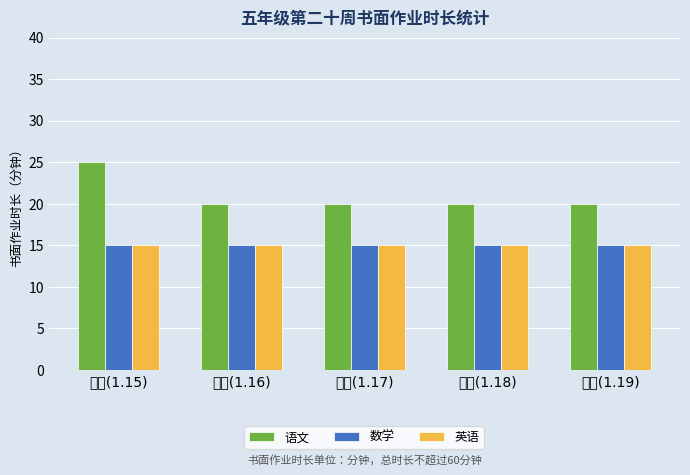

Reading left to right, what are all the values shown in this chart?

语文: 25	20	20	20	20
数学: 15	15	15	15	15
英语: 15	15	15	15	15